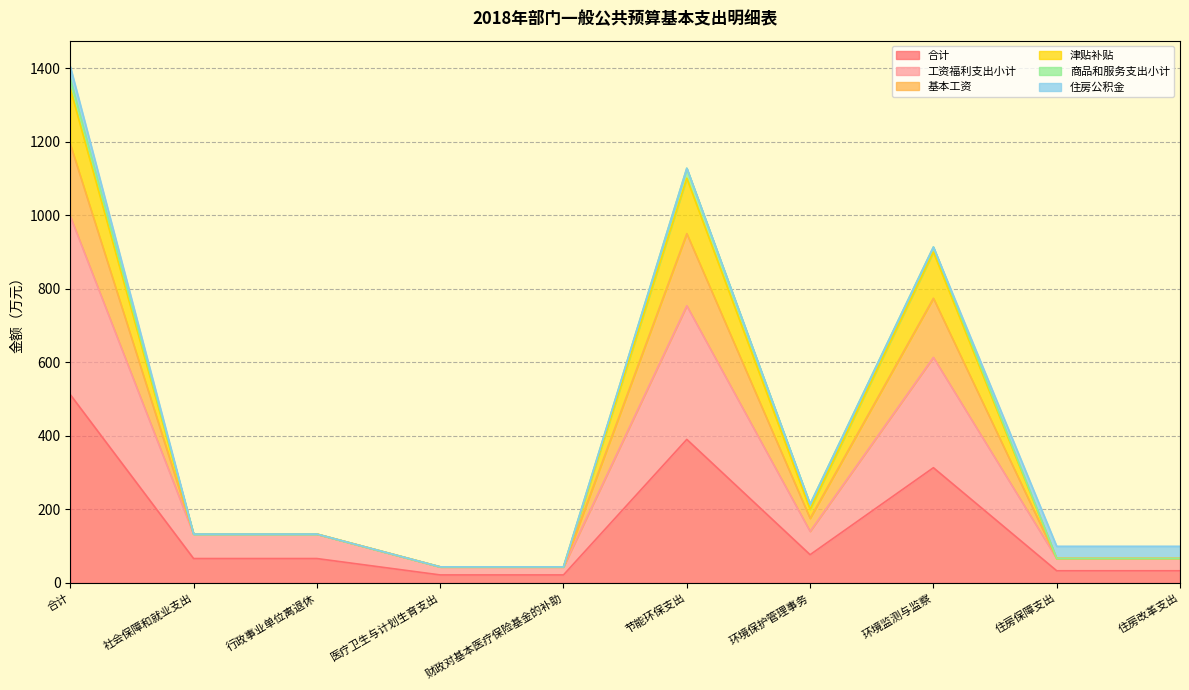

Is it true that 工资福利支出小计 equals 87.6 at 住房改革支出?

False